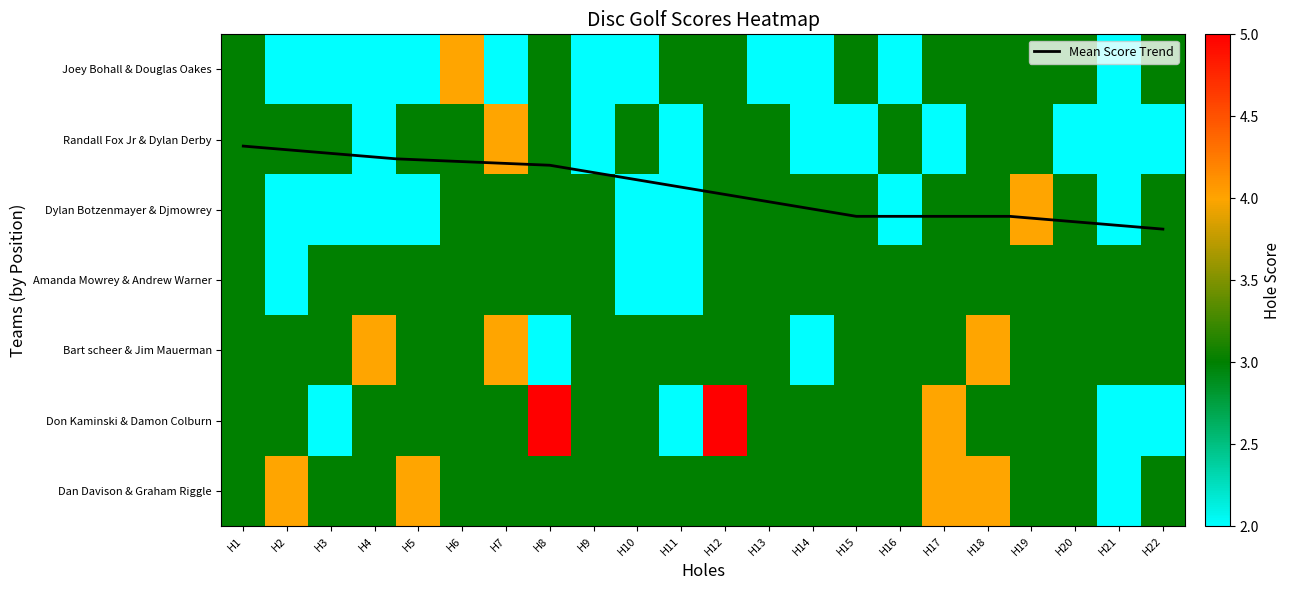

Rank the series by their maximum value, from highest to lowest.

Don Kaminski & Damon Colburn, Joey Bohall & Douglas Oakes, Randall Fox Jr & Dylan Derby, Dylan Botzenmayer & Djmowrey, Bart scheer & Jim Mauerman, Dan Davison & Graham Riggle, Amanda Mowrey & Andrew Warner